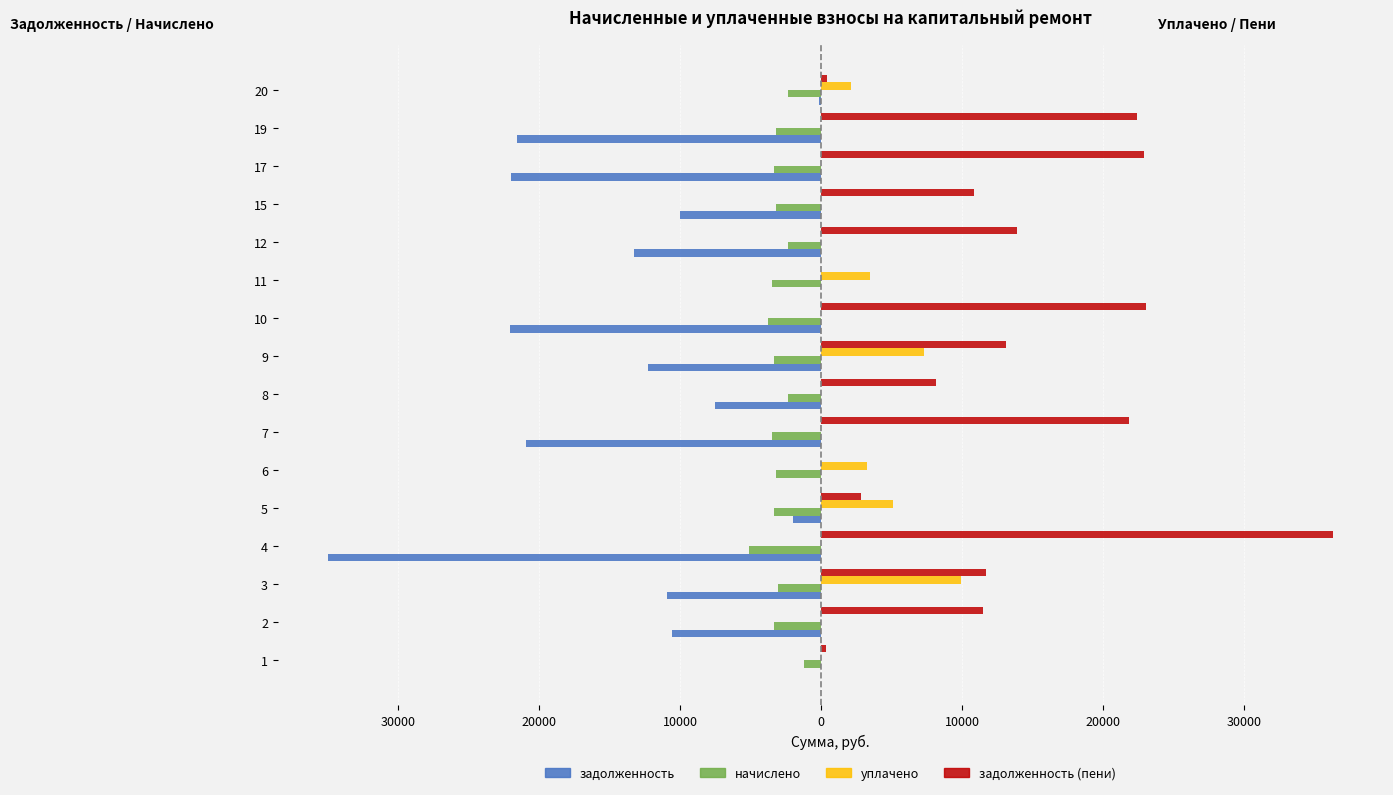

At 10, list the series in order from largest to smallest.

задолженность (пени), уплачено, начислено, задолженность